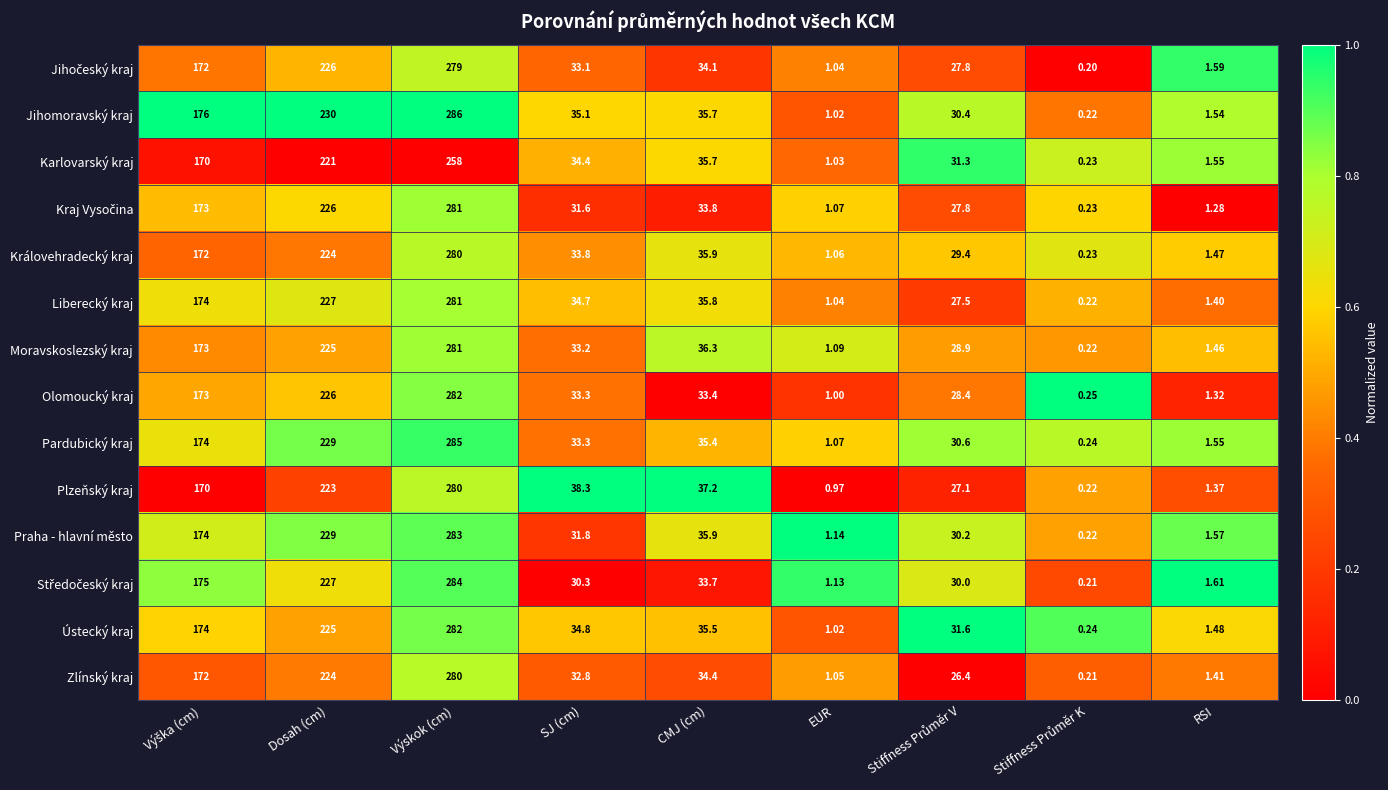

At which category does the chart reach its peak across all series?

Výskok (cm)